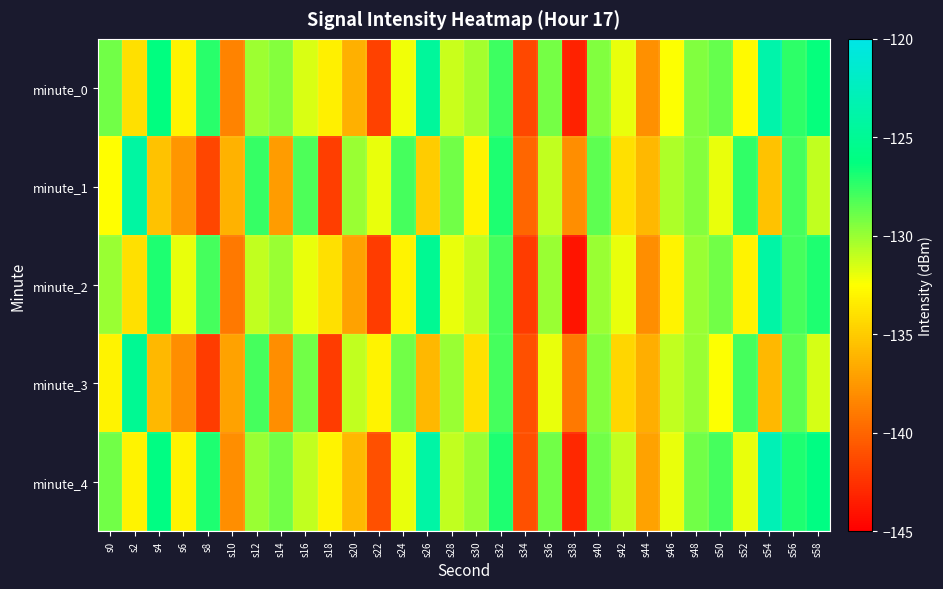

What is the difference between the highest and lowest values at s0?

4.0